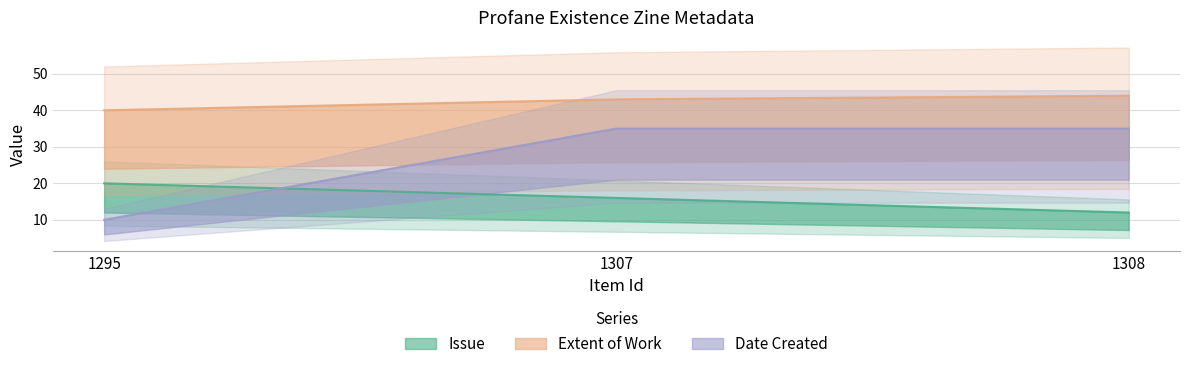

Where is Issue nearest to the value 16?

1307